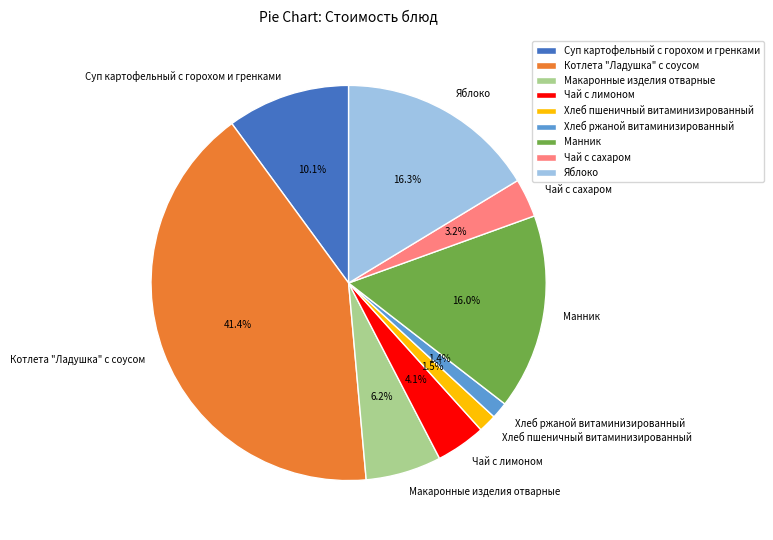

What is the ratio of the value at Хлеб ржаной витаминизированный to the value at Чай с лимоном?

0.3